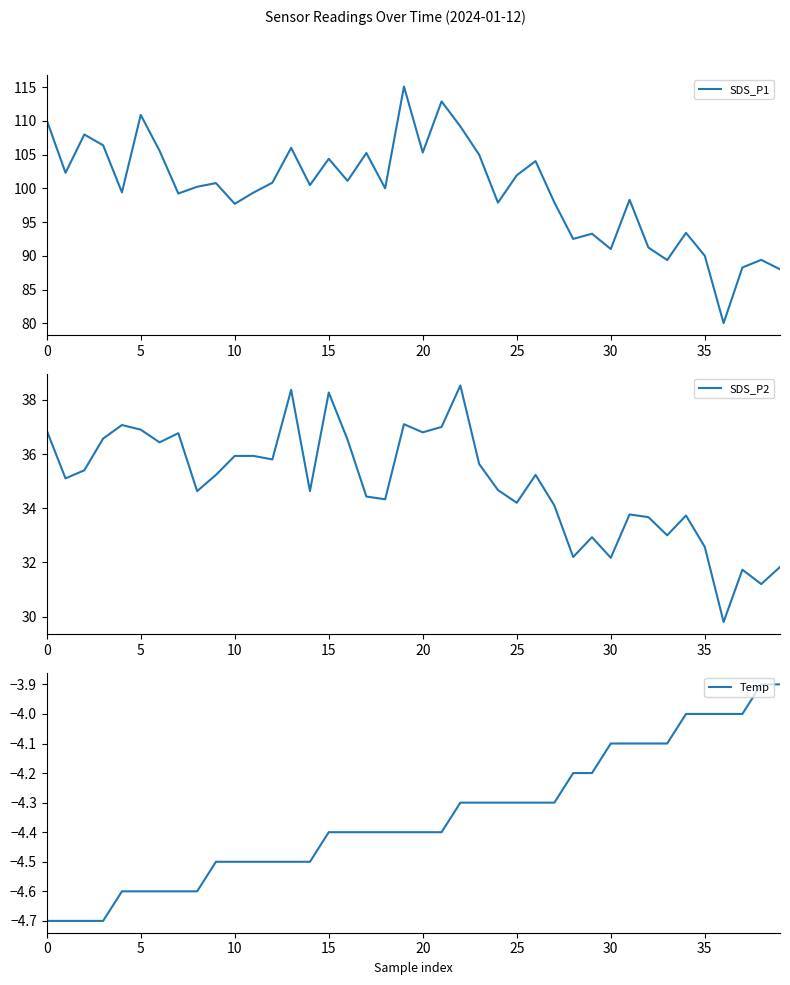

What is the highest value of the SDS_P1 series?

115.1